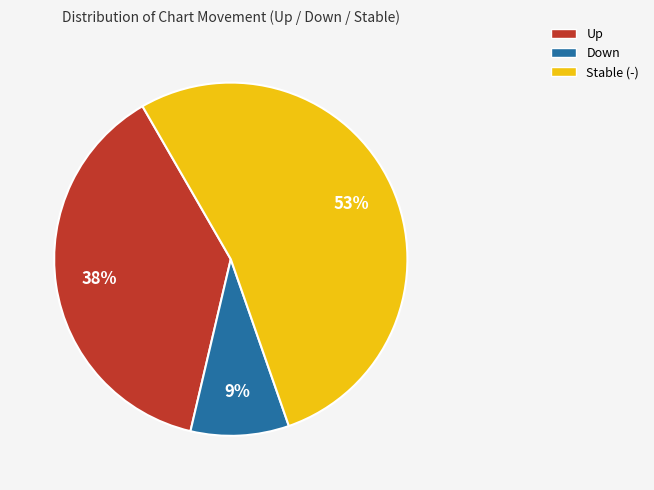

Which category has the smallest portion of the pie?

Down